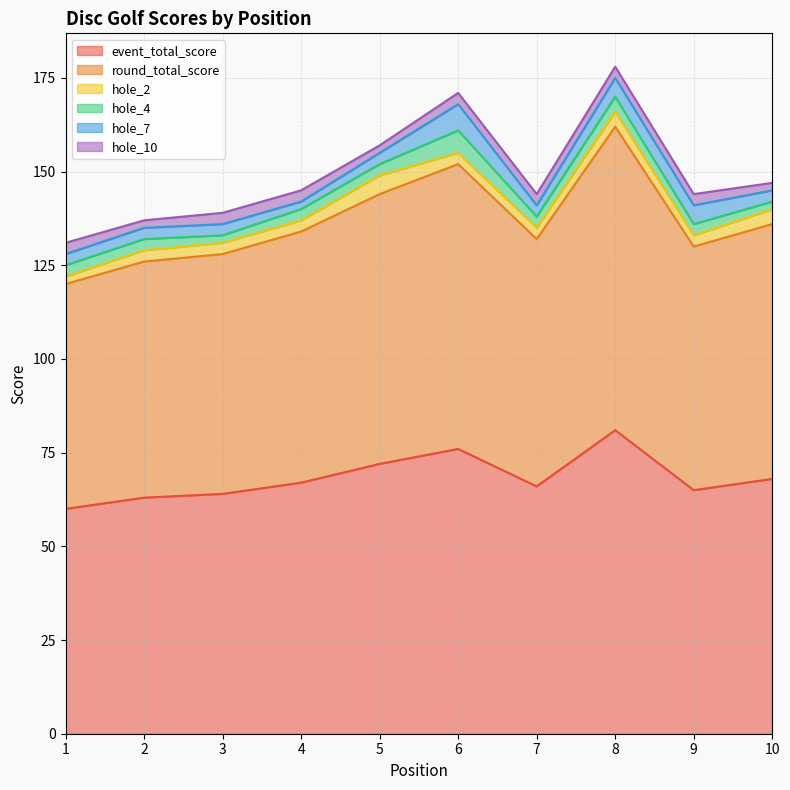

Reading left to right, list all the values displayed in this chart.

event_total_score: 1=60	2=63	3=64	4=67	5=72	6=76	7=66	8=81	9=65	10=68
round_total_score: 1=60	2=63	3=64	4=67	5=72	6=76	7=66	8=81	9=65	10=68
hole_2: 1=2	2=3	3=3	4=3	5=5	6=3	7=3	8=4	9=3	10=4
hole_4: 1=3	2=3	3=2	4=3	5=3	6=6	7=3	8=4	9=3	10=2
hole_7: 1=3	2=3	3=3	4=2	5=3	6=7	7=3	8=5	9=5	10=3
hole_10: 1=3	2=2	3=3	4=3	5=2	6=3	7=3	8=3	9=3	10=2